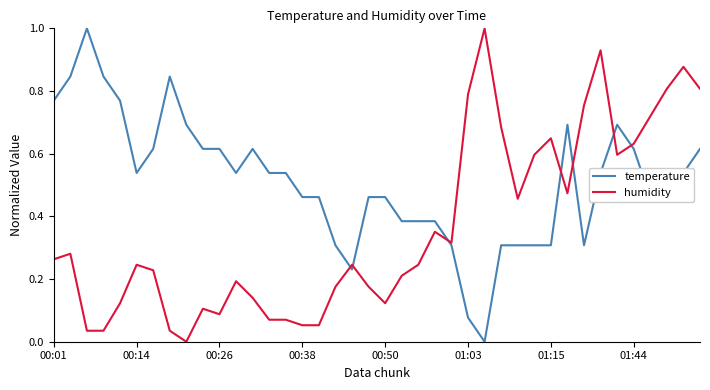

Which series has the largest total across all categories?

temperature